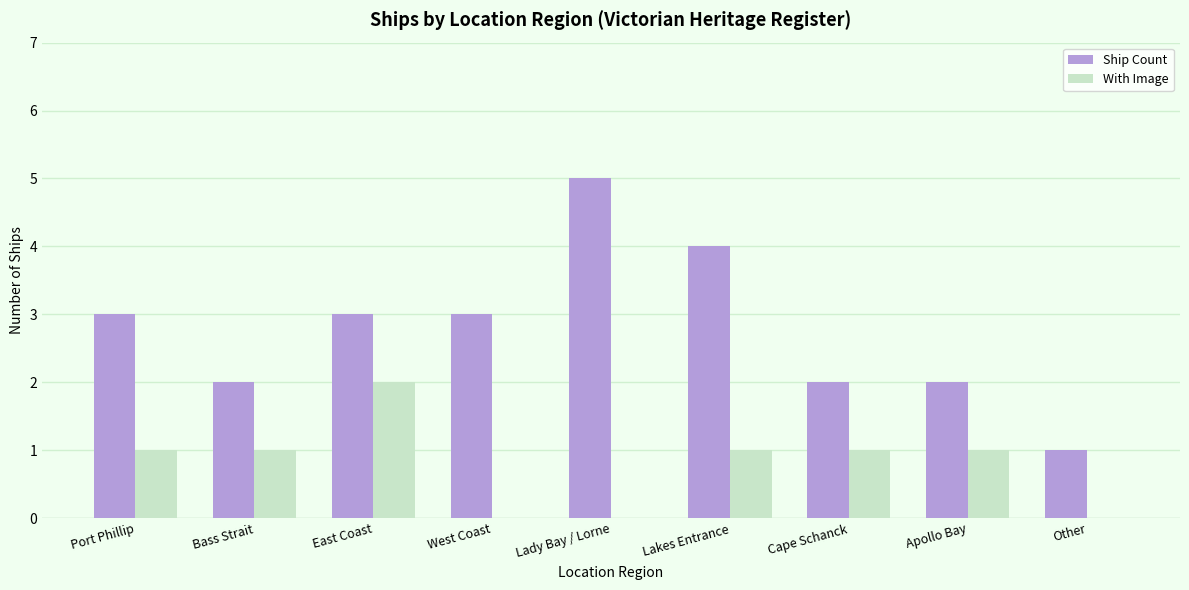

Reading left to right, transcribe all the data shown in this chart.

Ship Count: Port Phillip=3	Bass Strait=2	East Coast=3	West Coast=3	Lady Bay / Lorne=5	Lakes Entrance=4	Cape Schanck=2	Apollo Bay=2	Other=1
With Image: Port Phillip=1	Bass Strait=1	East Coast=2	West Coast=0	Lady Bay / Lorne=0	Lakes Entrance=1	Cape Schanck=1	Apollo Bay=1	Other=0